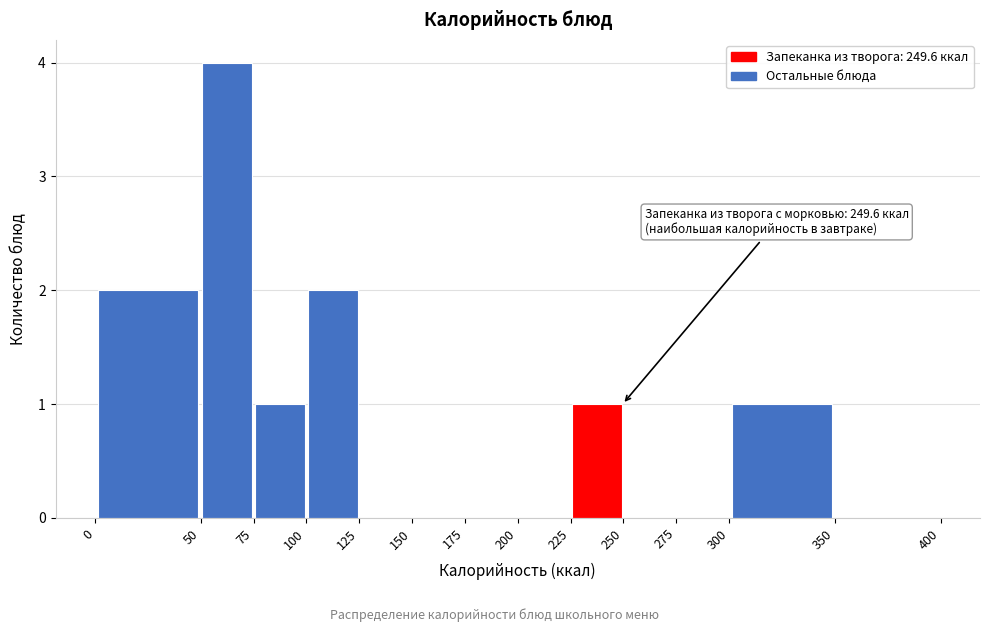

Which range on the x-axis has the tallest bar?

50 to 75